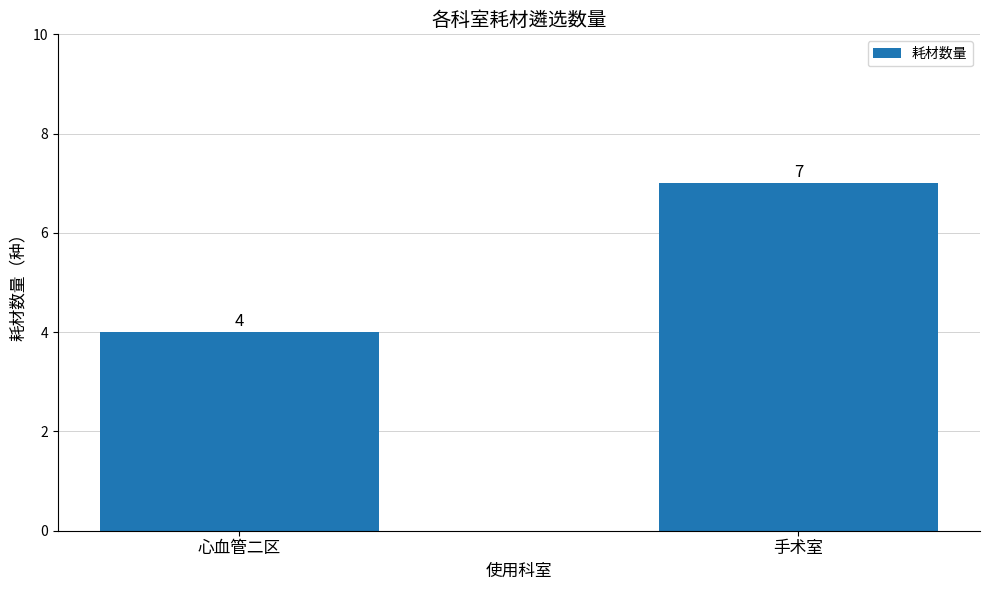

What is the value of the 2nd bar from the left?

7